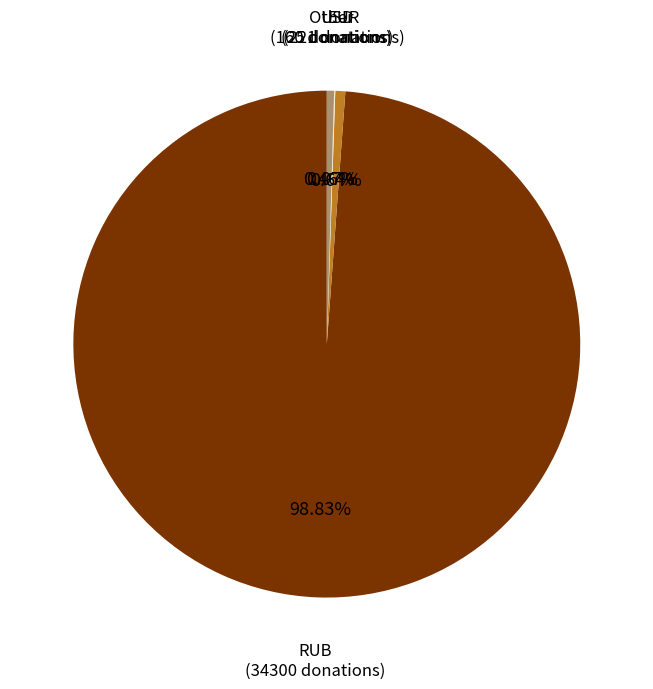

Does any single category account for the majority?

Yes